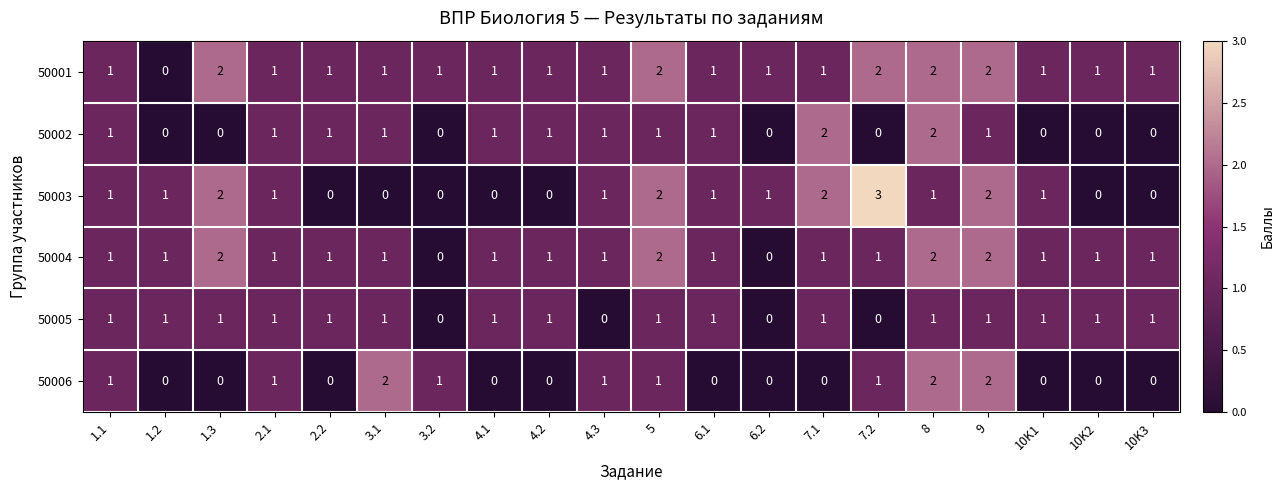

The value of 50004 at 6.1 is 2. True or false?

False